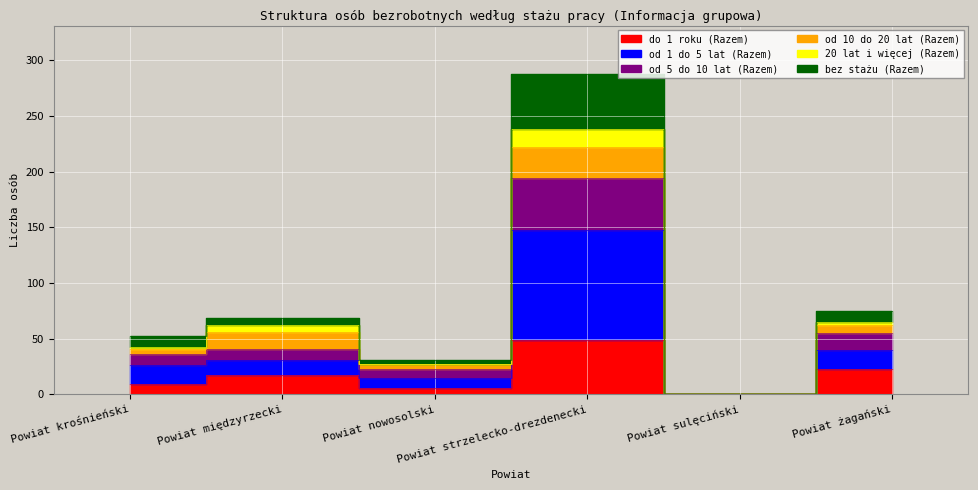

At how many categories does at least one series exceed 169?

1